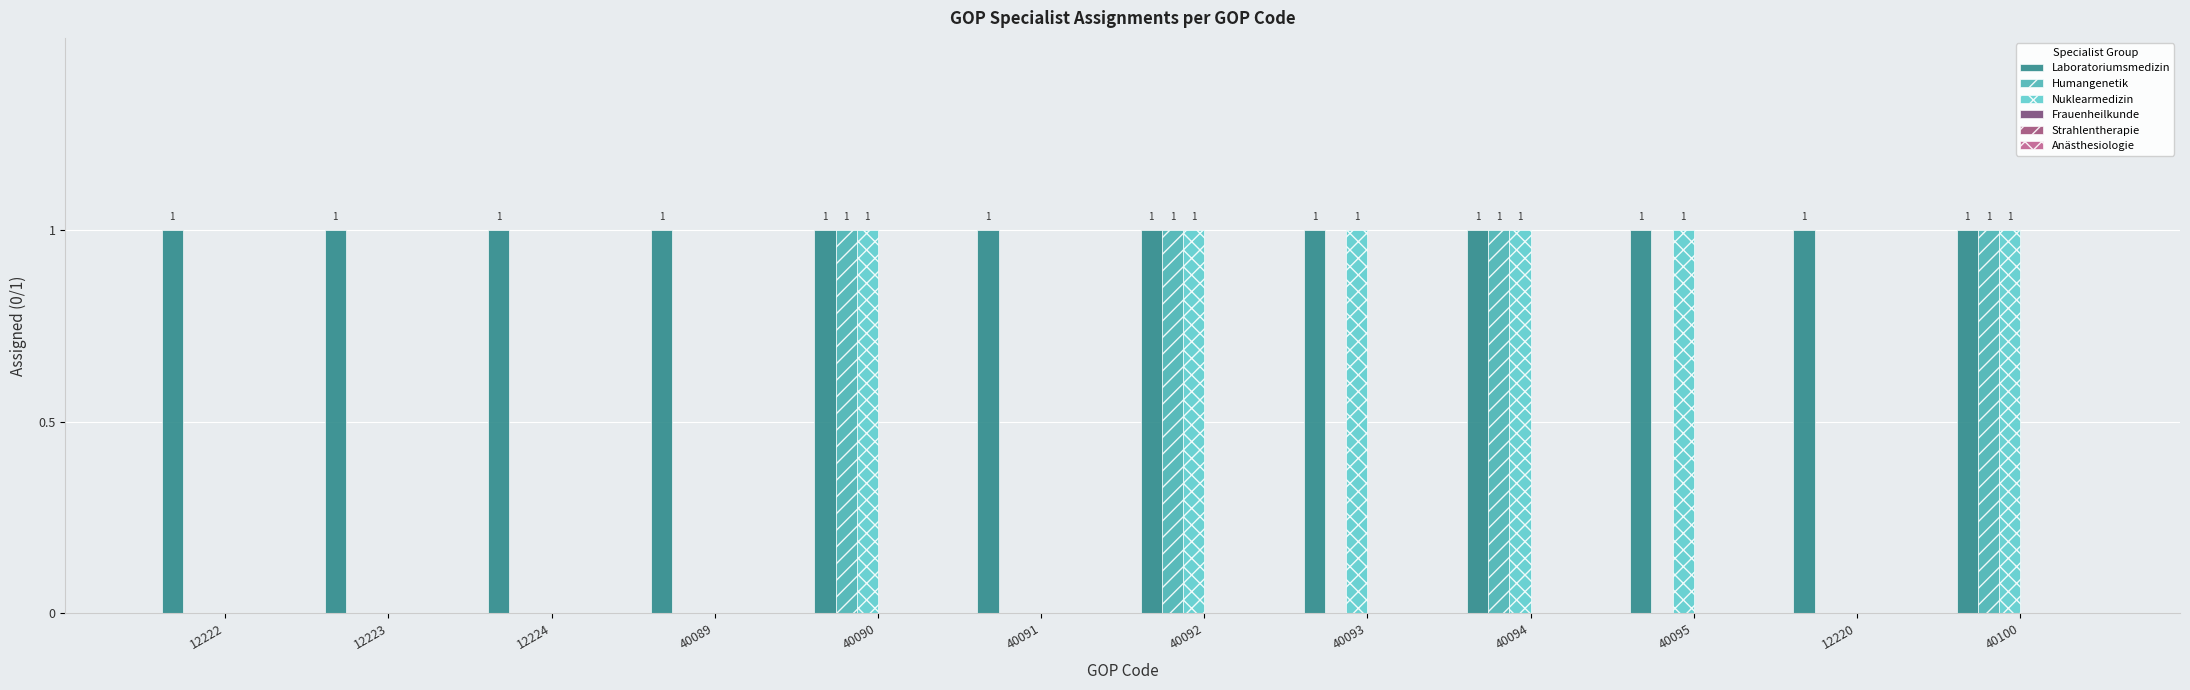

Reading right to left, extract all data points from this chart.

Laboratoriumsmedizin: 1	1	1	1	1	1	1	1	1	1	1	1
Humangenetik: 1	0	0	1	0	1	0	1	0	0	0	0
Nuklearmedizin: 1	0	1	1	1	1	0	1	0	0	0	0
Frauenheilkunde: 0	0	0	0	0	0	0	0	0	0	0	0
Strahlentherapie: 0	0	0	0	0	0	0	0	0	0	0	0
Anästhesiologie: 0	0	0	0	0	0	0	0	0	0	0	0